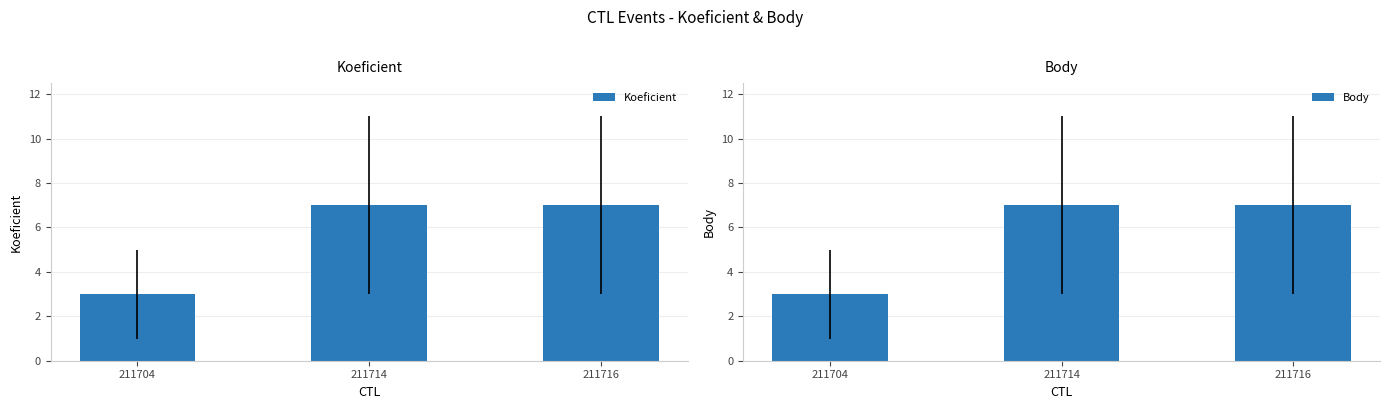

At which category is the sum across all series the highest?

211714